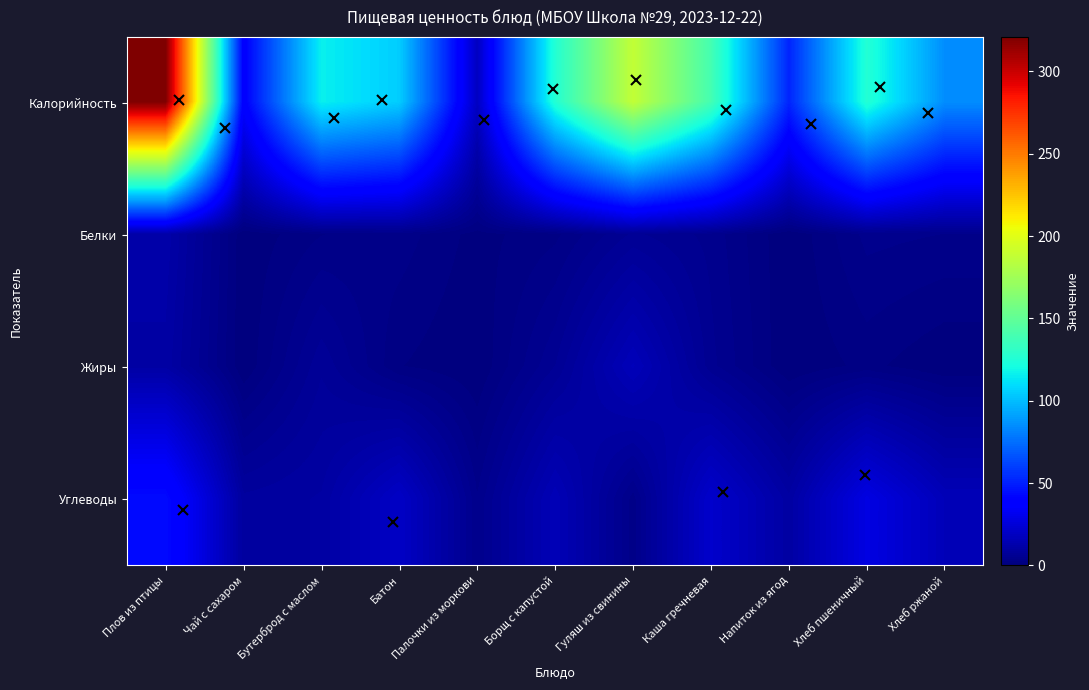

Reading left to right, extract all data points from this chart.

Калорийность: Плов из птицы=321.0	Чай с сахаром=38.0	Бутерброд с маслом=116.0	Батон=105.0	Палочки из моркови=19.0	Борщ с капустой=126.0	Гуляш из свинины=188.0	Каша гречневая=139.0	Напиток из ягод=52.0	Хлеб пшеничный=126.0	Хлеб ржаной=85.0
Белки: Плов из птицы=12.2	Чай с сахаром=0.2	Бутерброд с маслом=2.5	Батон=3.2	Палочки из моркови=0.7	Борщ с капустой=2.2	Гуляш из свинины=6.5	Каша гречневая=4.6	Напиток из ягод=0.1	Хлеб пшеничный=4.2	Хлеб ржаной=3.8
Жиры: Плов из птицы=10.8	Чай с сахаром=0.0	Бутерброд с маслом=7.3	Батон=1.3	Палочки из моркови=0.1	Борщ с капустой=6.3	Гуляш из свинины=16.6	Каша гречневая=5.5	Напиток из ягод=0.1	Хлеб пшеничный=1.7	Хлеб ржаной=0.0
Углеводы: Плов из птицы=43.6	Чай с сахаром=9.1	Бутерброд с маслом=10.2	Батон=20.0	Палочки из моркови=3.9	Борщ с капустой=15.9	Гуляш из свинины=3.2	Каша гречневая=21.6	Напиток из ягод=10.4	Хлеб пшеничный=28.1	Хлеб ржаной=16.2